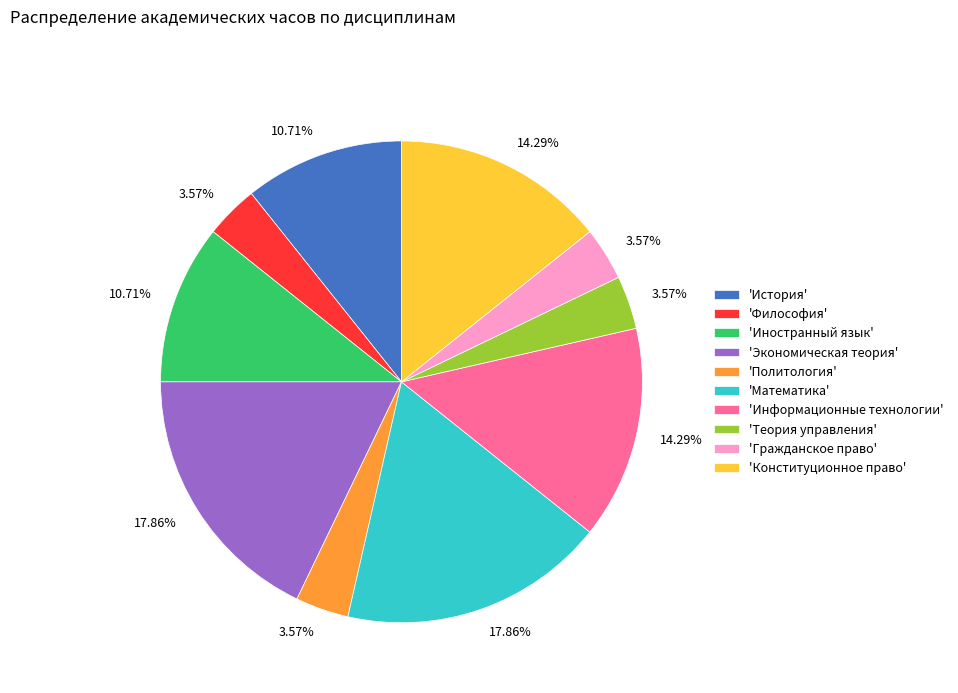

Is there any slice that represents more than half of the pie?

No